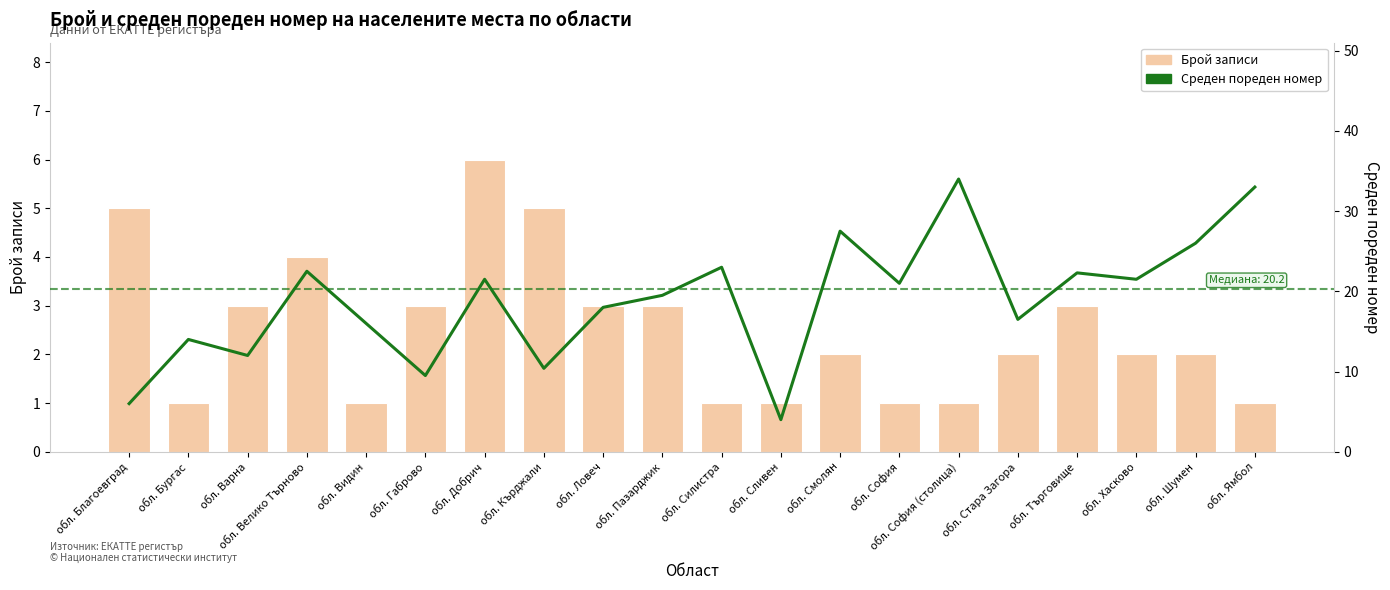

What is the difference between the maximum and minimum values in the Брой записи series?

5.0